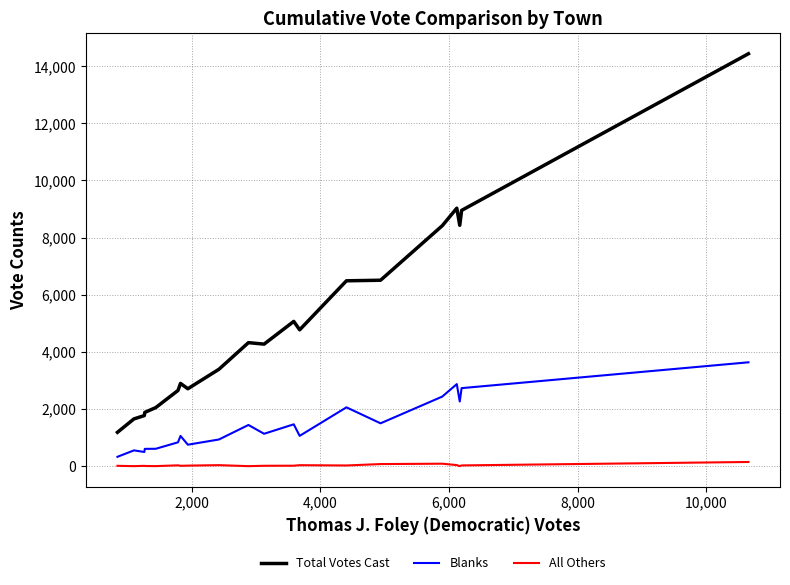

What is the maximum value for Total Votes Cast?

14432